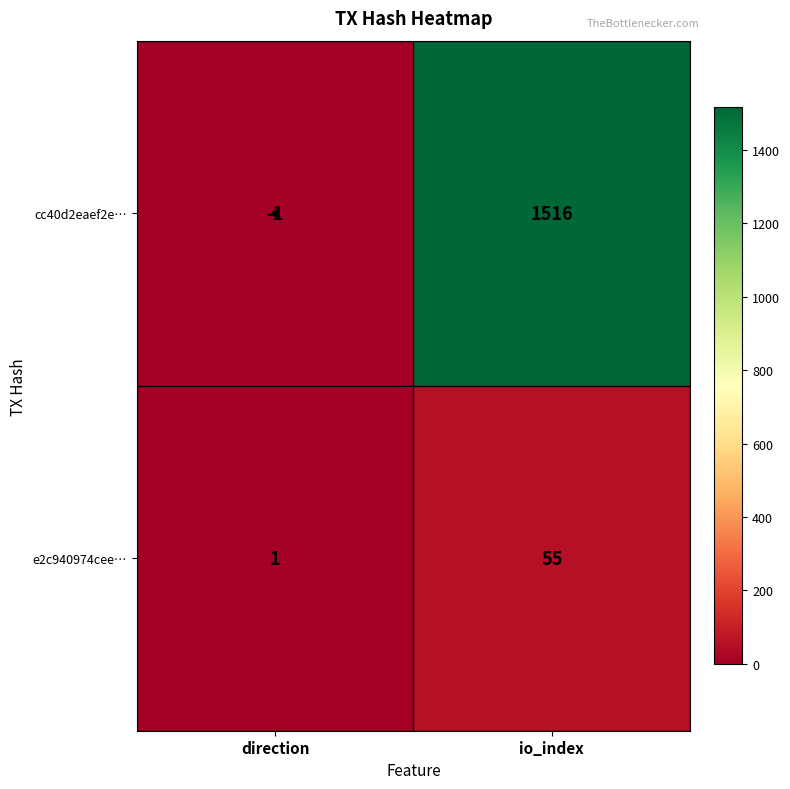

What is the minimum value shown in the chart?

-1